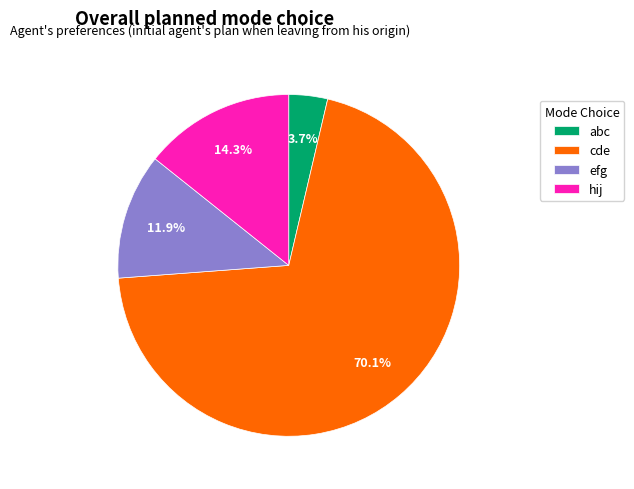

To the nearest percent, what is the combined percentage of abc and cde?

74%